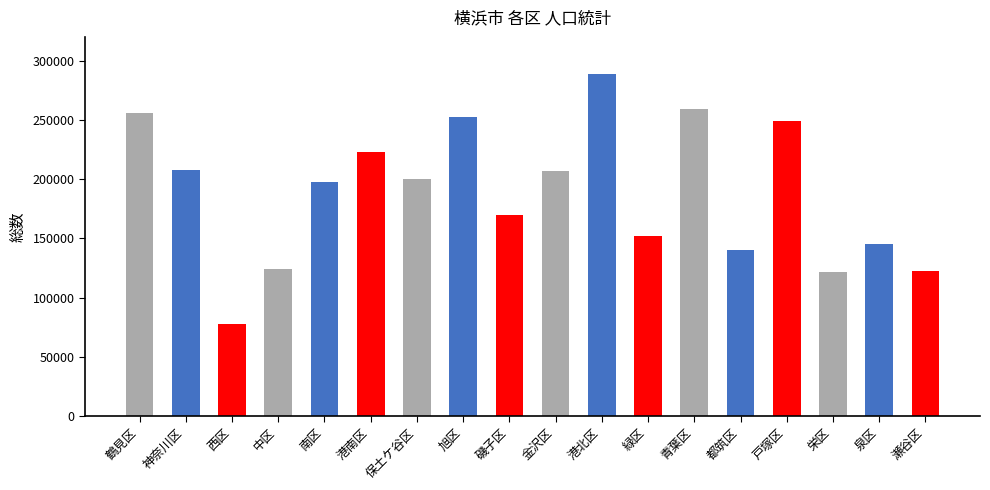

Which label corresponds to the largest value in the chart?

港北区